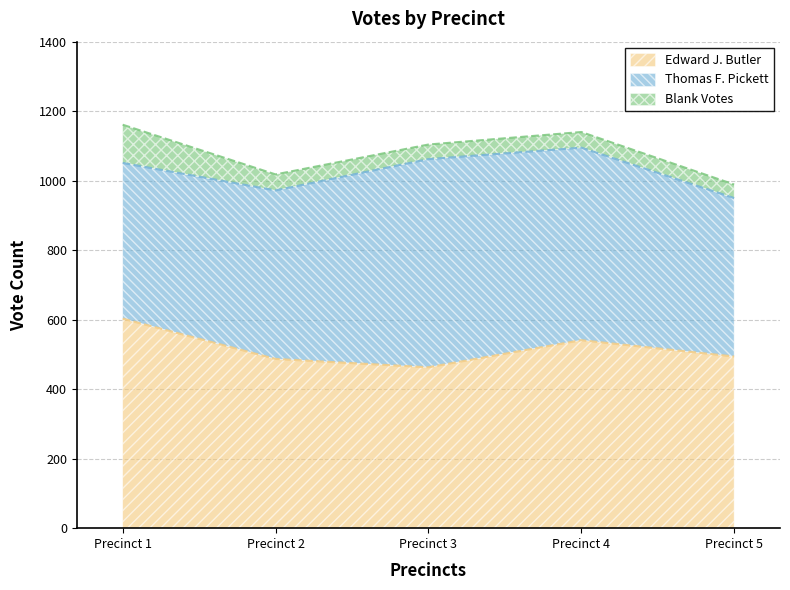

At how many categories does at least one series exceed 382?

5